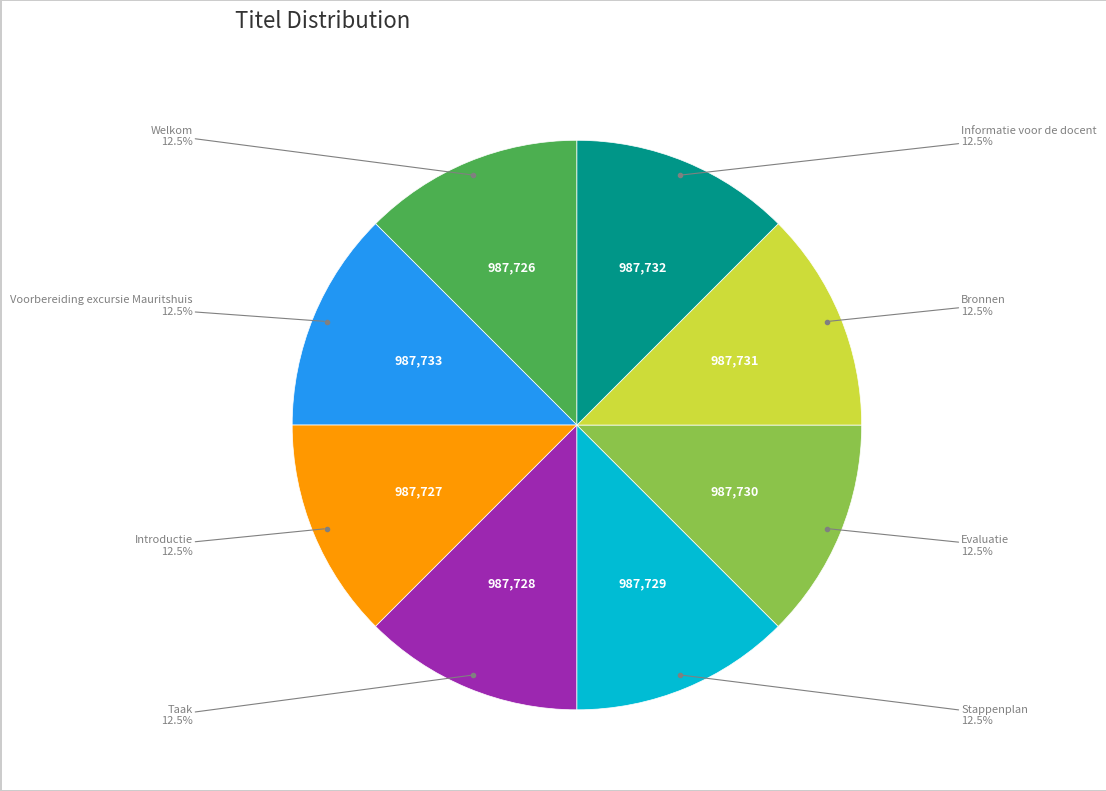

To the nearest percent, what is the average slice percentage?

12%